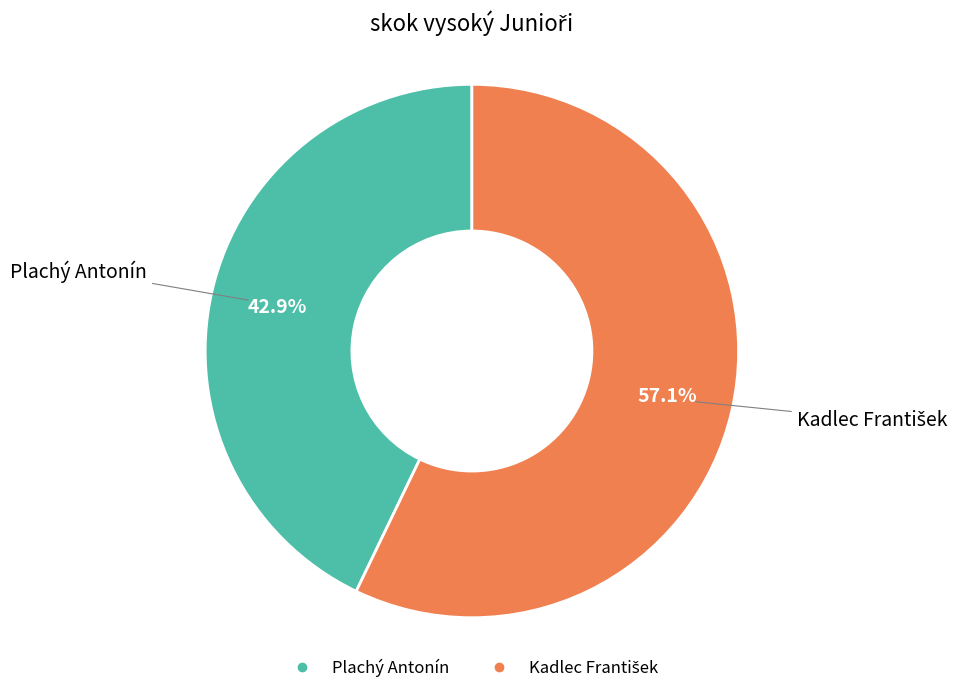

What portion of the pie excludes Plachý Antonín?

57.1%